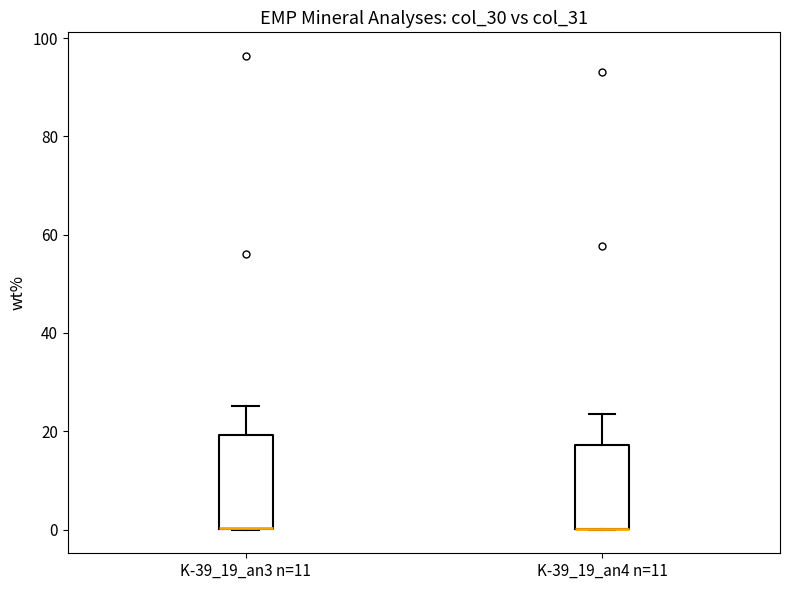

Which box is the tallest, from its lower edge to its upper edge?

K-39_19_an3 n=11